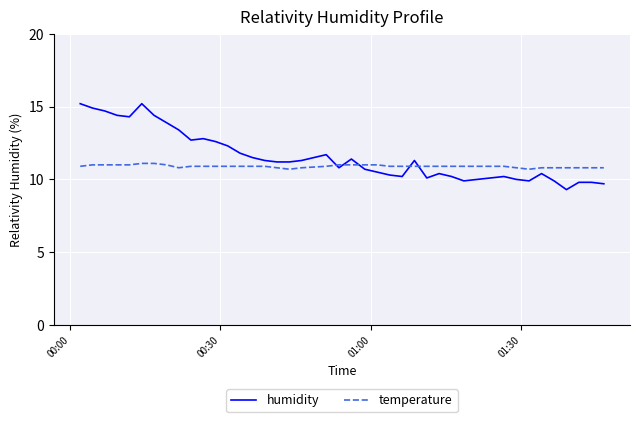

What is the highest value of the humidity series?

15.2